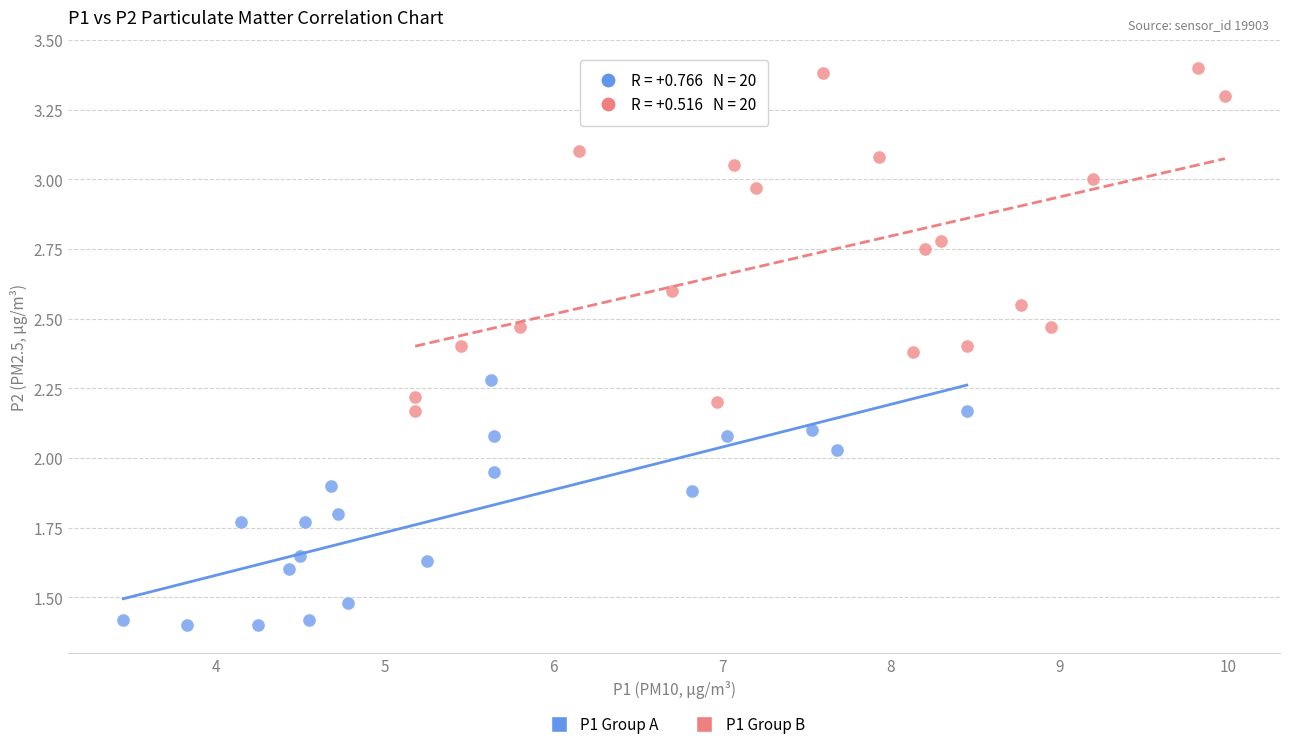

Which series has the widest spread of Y values?

P1 Group B